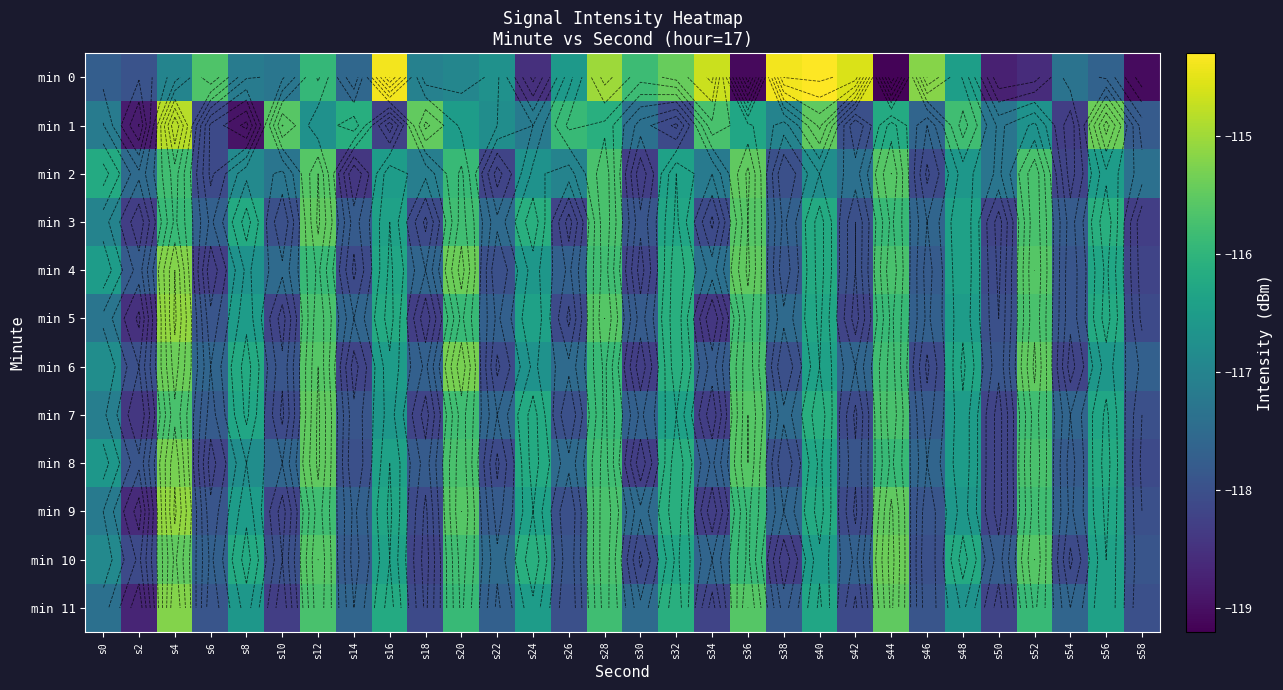

List the labels in order of min 1 value, smallest first.

s8, s2, s54, s16, s32, s6, s42, s58, s46, s30, s50, s24, s0, s38, s22, s12, s52, s20, s36, s44, s14, s28, s26, s48, s34, s10, s40, s18, s56, s4